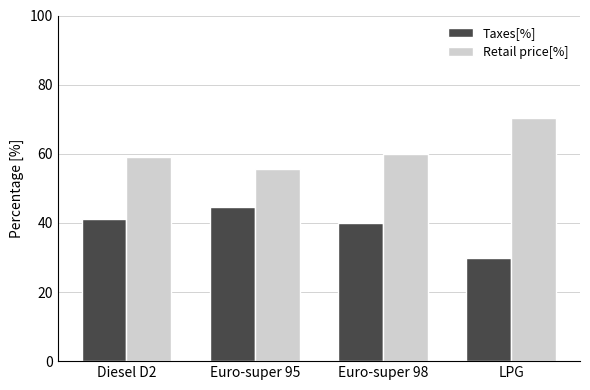

What is the spread (max minus min) of values at Euro-super 95?

10.9